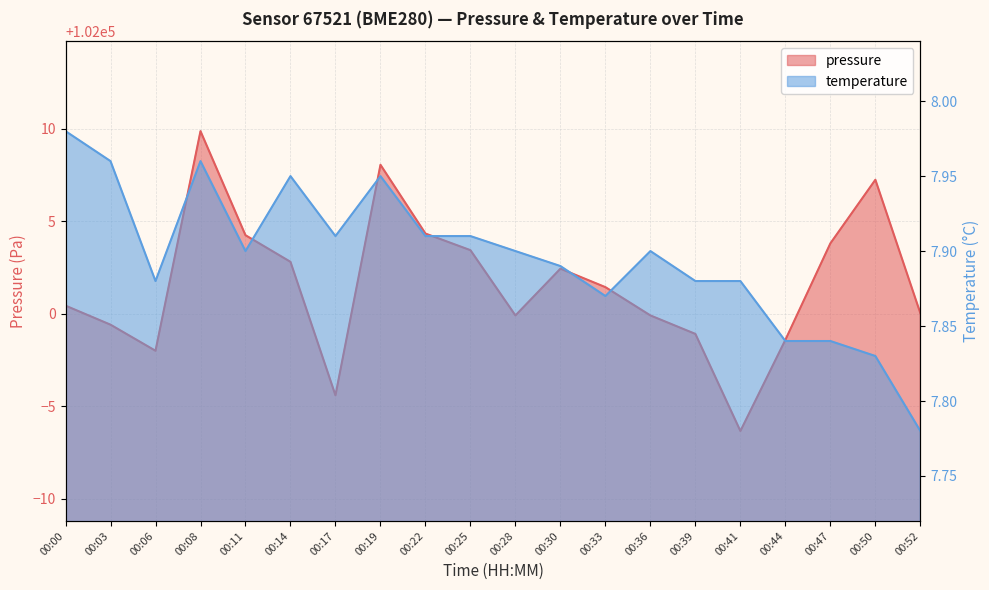

Between 00:39 and 00:47, which series saw the biggest shift?

pressure